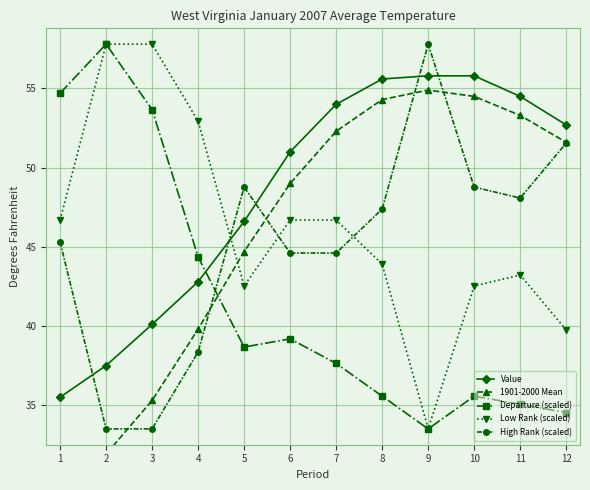

Reading left to right, list all the values displayed in this chart.

Value: 35.5	37.5	40.1	42.8	46.6	51.0	54.0	55.6	55.8	55.8	54.5	52.7
1901-2000 Mean: 30.5	31.9	35.3	39.8	44.7	49.0	52.3	54.3	54.9	54.5	53.3	51.6
Departure (scaled): 54.7	57.8	53.7	44.4	38.7	39.2	37.6	35.6	33.5	35.6	35.1	34.5
Low Rank (scaled): 46.7	57.8	57.8	52.9	42.5	46.7	46.7	43.9	33.5	42.5	43.2	39.7
High Rank (scaled): 45.3	33.5	33.5	38.4	48.8	44.6	44.6	47.4	57.8	48.8	48.1	51.6